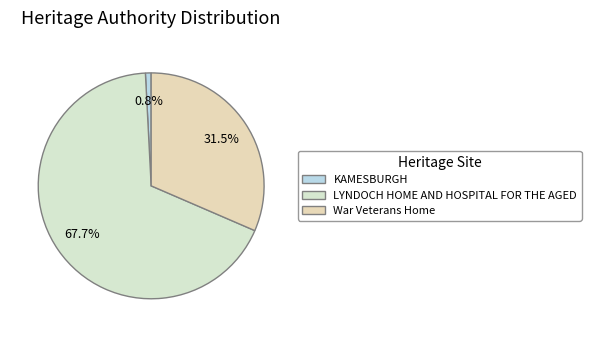

Approximately how many times larger is the value at War Veterans Home compared to KAMESBURGH?

38.6